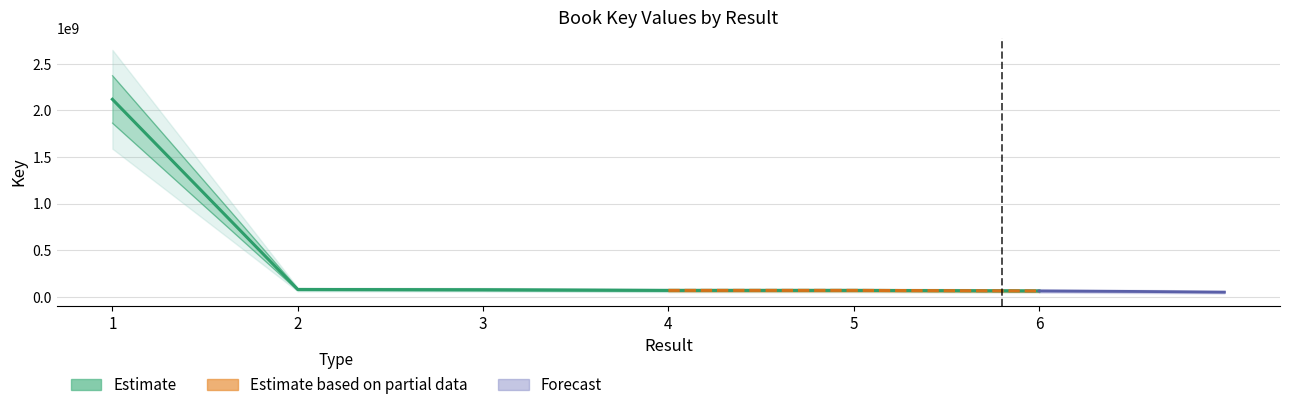

What is the change in value from 1 to 4?

-2049227631